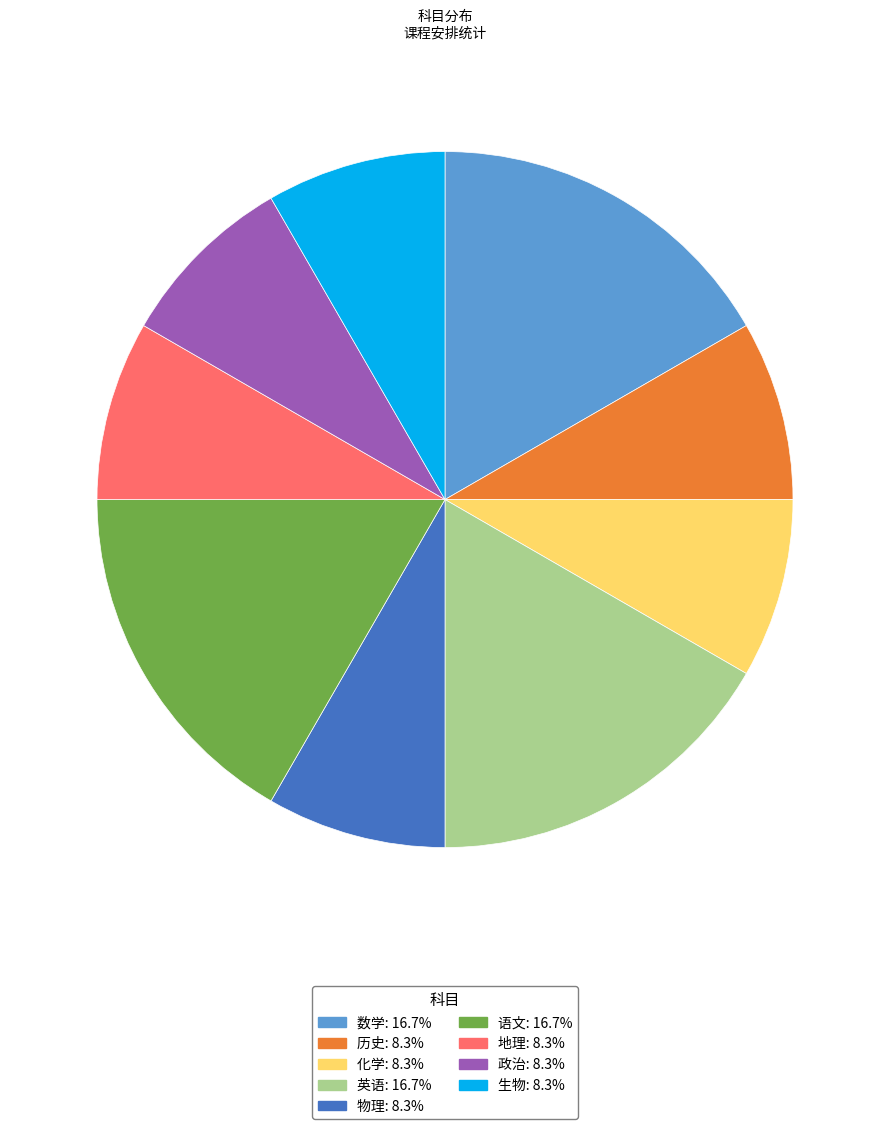

What is the ratio of the value at 生物: 8.3% to the value at 地理: 8.3%?

1.0